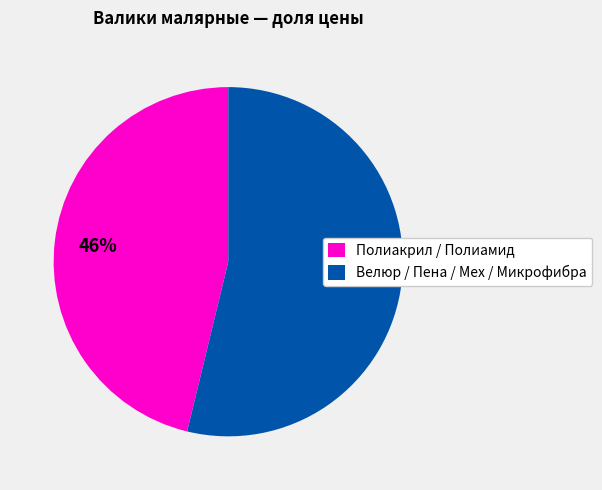

To the nearest percent, what portion does Велюр / Пена / Мех / Микрофибра represent?

54%